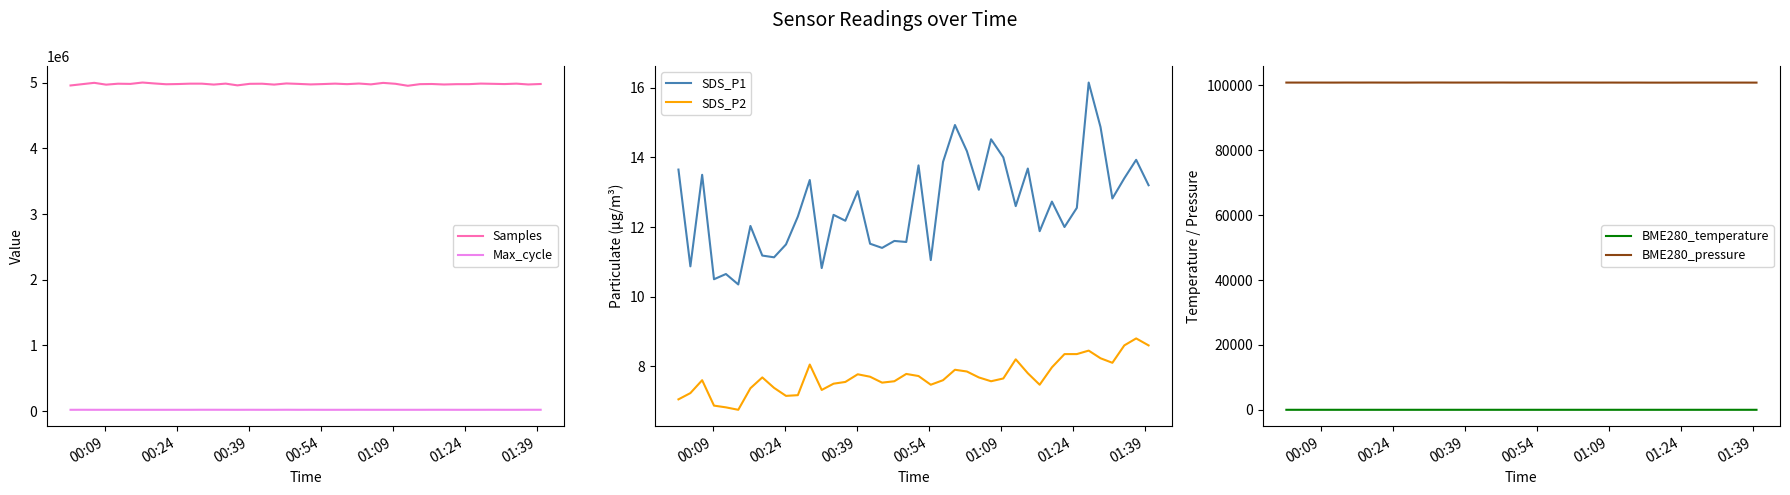

What is the value of the BME280_pressure point at the 13th from the left?

100887.4